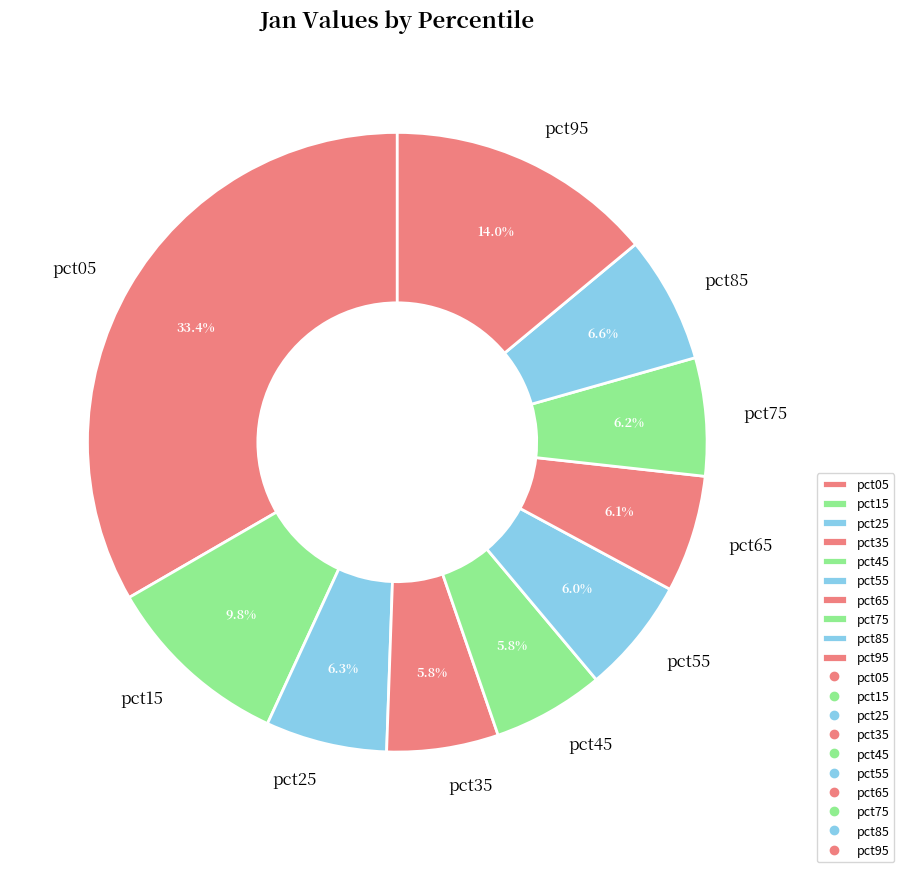

To the nearest percent, what is the combined percentage of pct85 and pct35?

12%